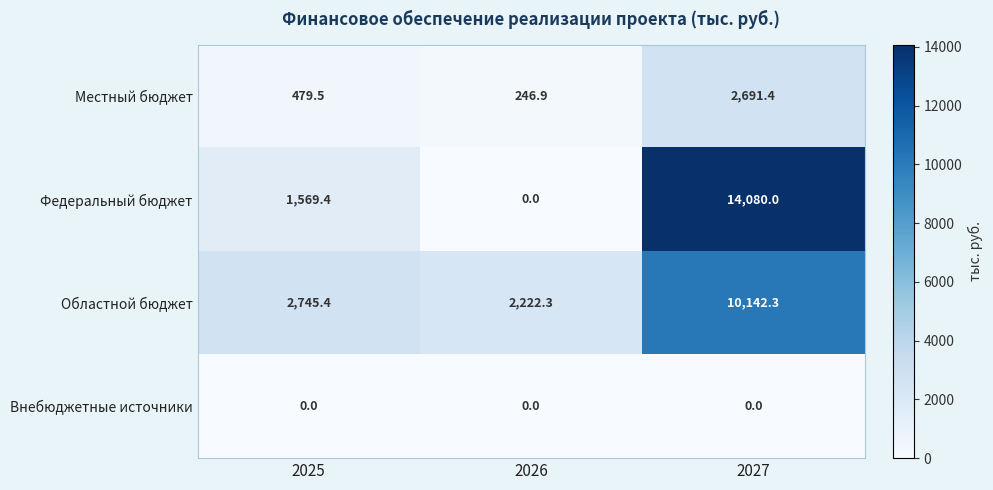

At which category is the sum across all series the highest?

2027